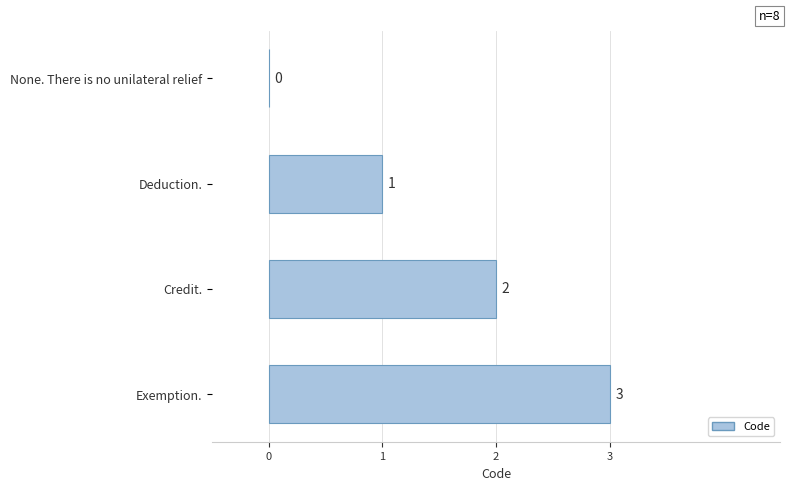

Between None. There is no unilateral relief and Deduction., which is larger?

Deduction.